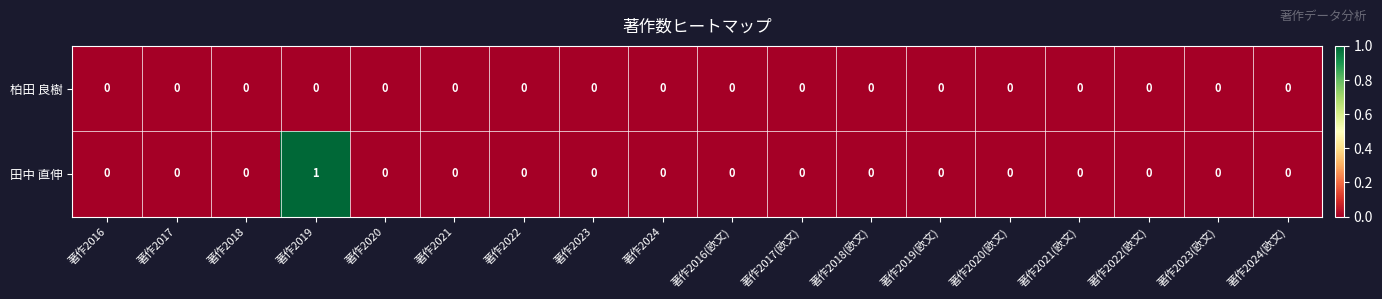

Count the number of data series in this chart.

2